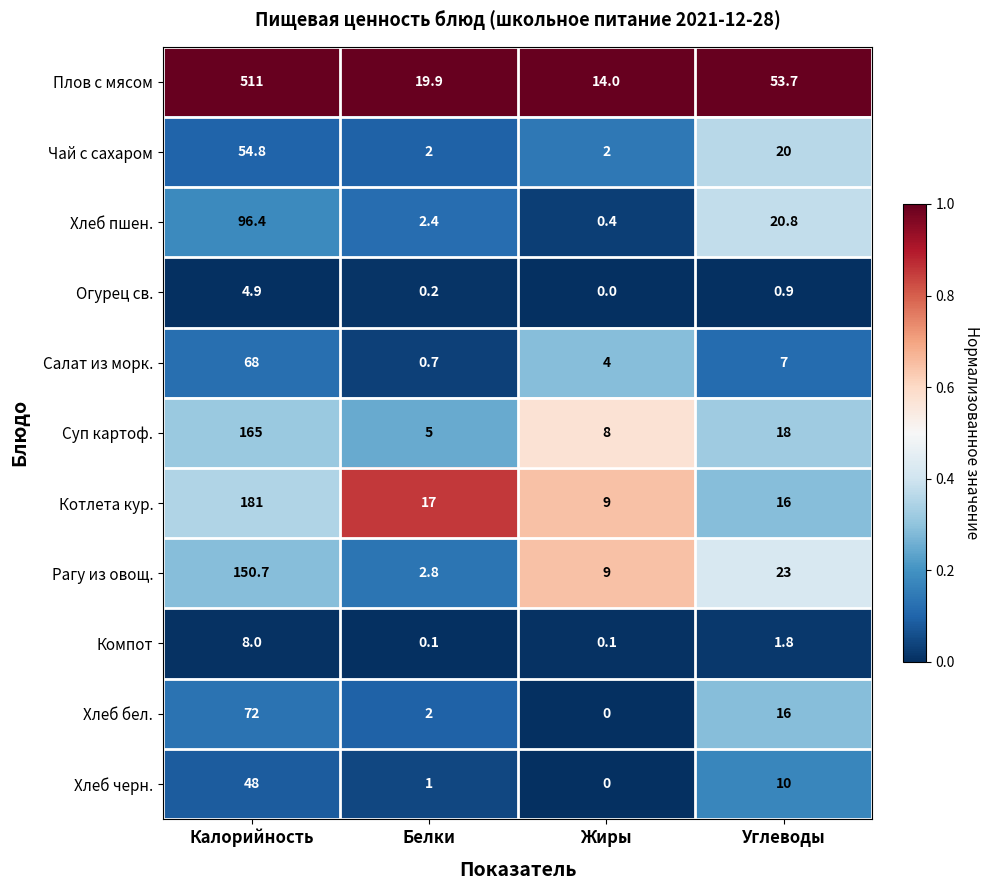

Is the value of Котлета кур. at Белки greater than the value of Хлеб черн. at Белки?

Yes